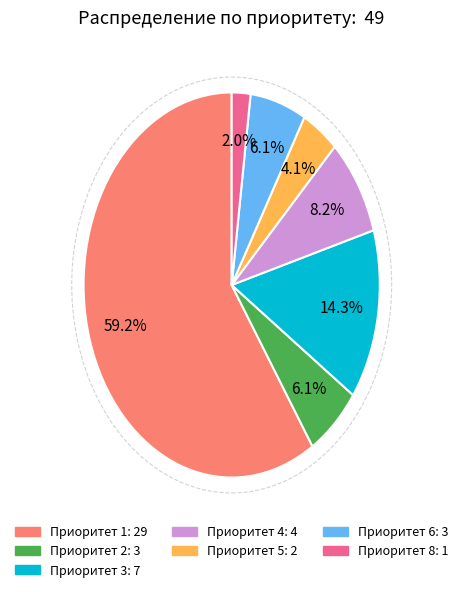

How much of the chart is everything except Приоритет 8?

98.0%